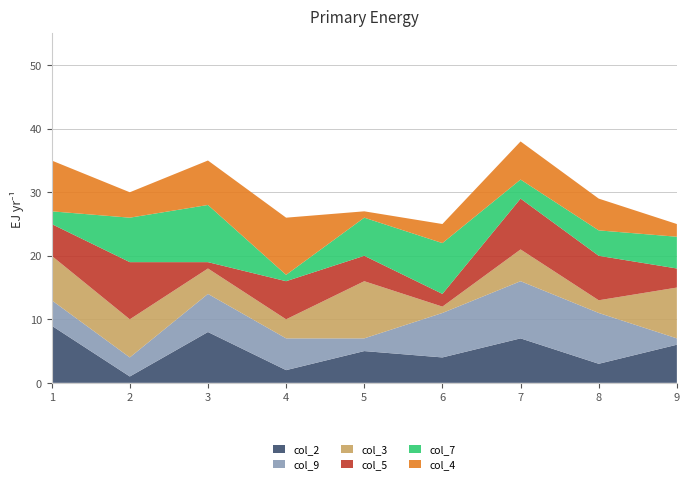

Reading left to right, transcribe all the data shown in this chart.

col_2: 1=9	2=1	3=8	4=2	5=5	6=4	7=7	8=3	9=6
col_9: 1=4	2=3	3=6	4=5	5=2	6=7	7=9	8=8	9=1
col_3: 1=7	2=6	3=4	4=3	5=9	6=1	7=5	8=2	9=8
col_5: 1=5	2=9	3=1	4=6	5=4	6=2	7=8	8=7	9=3
col_7: 1=2	2=7	3=9	4=1	5=6	6=8	7=3	8=4	9=5
col_4: 1=8	2=4	3=7	4=9	5=1	6=3	7=6	8=5	9=2